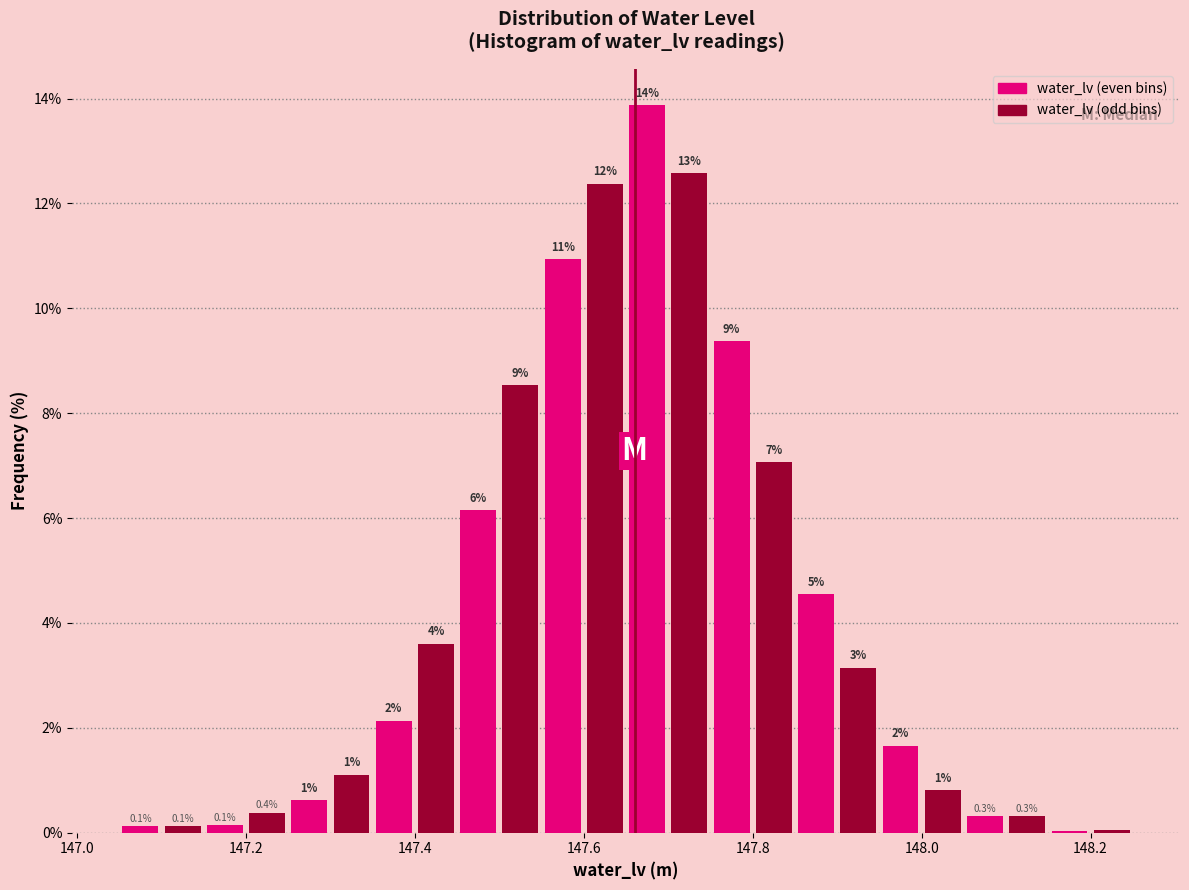

Read against the x-axis, roughly where is the centre of the tallest bar?

147.68